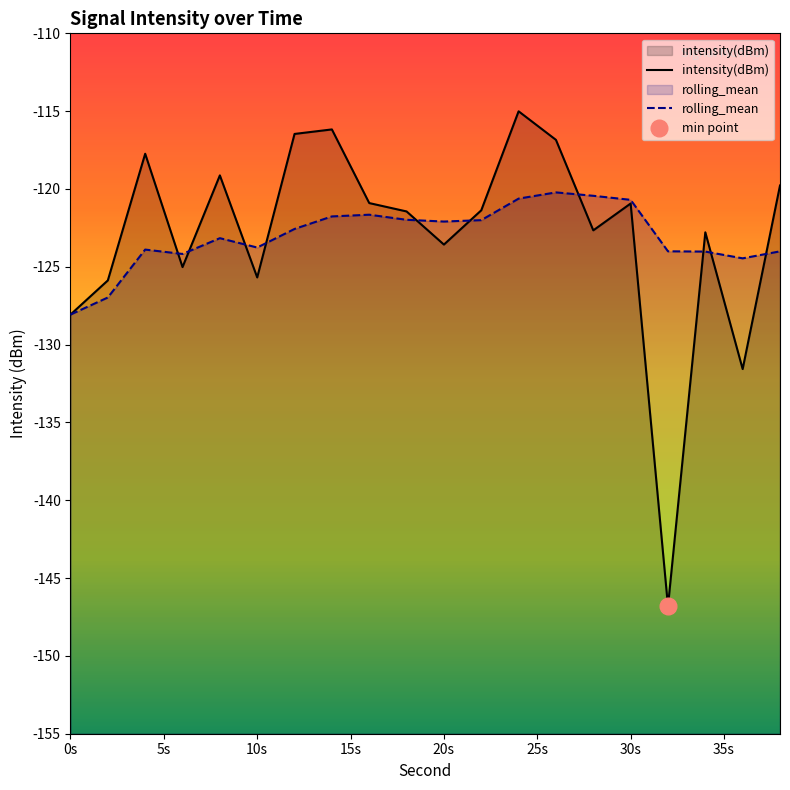

Is it true that rolling_mean equals -224.8 at 0s?

False